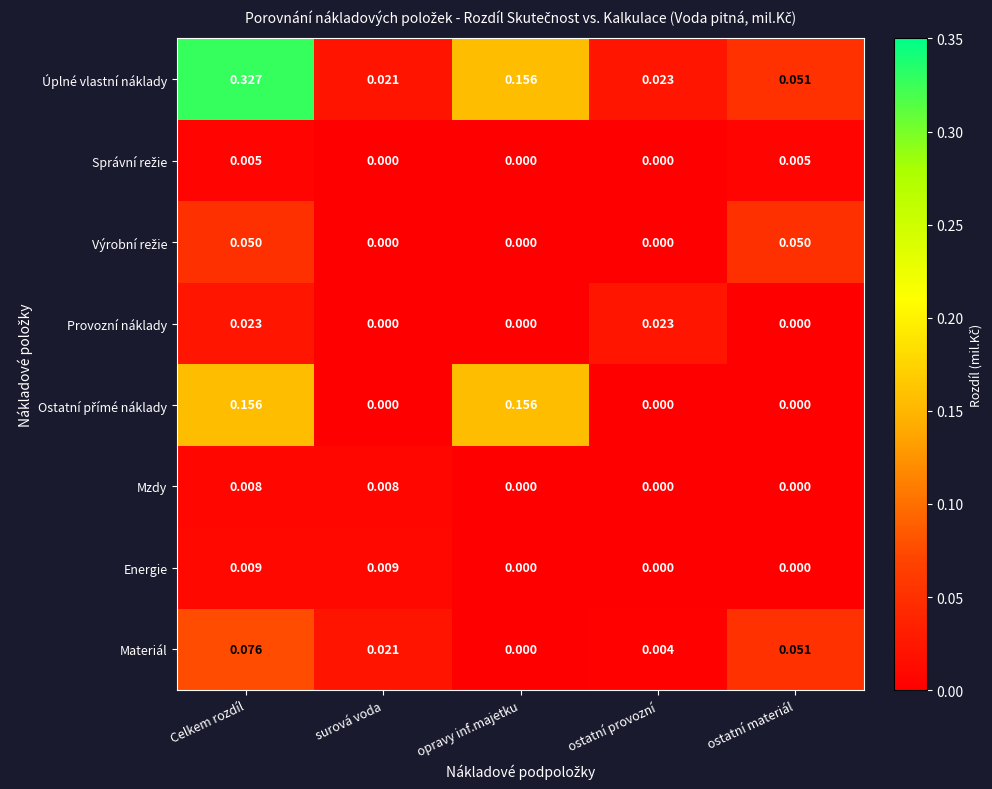

Which series has the largest total across all categories?

Úplné vlastní náklady